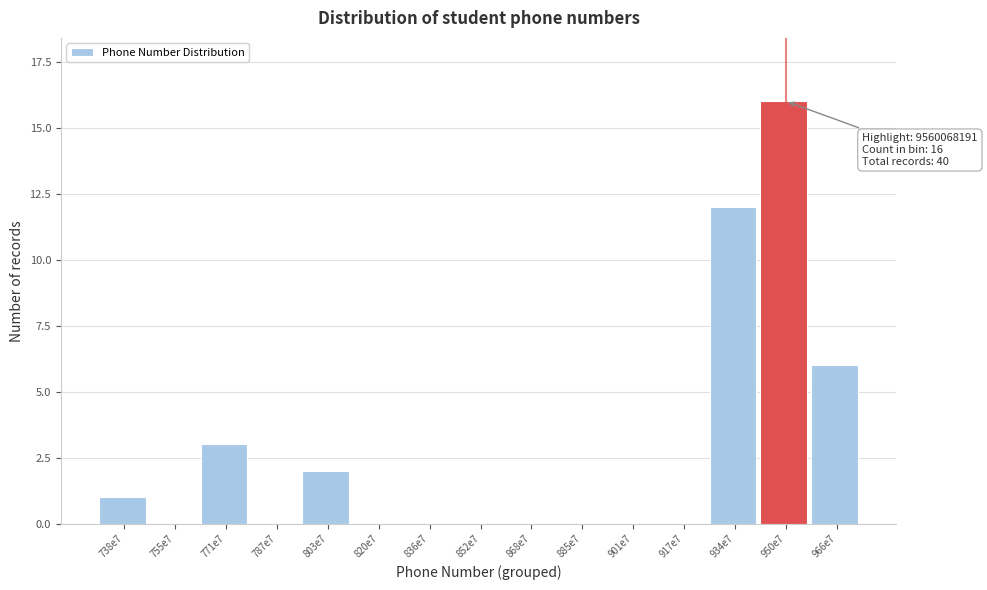

Reading left to right, list all the values displayed in this chart.

738e7=1	755e7=0	771e7=3	787e7=0	803e7=2	820e7=0	836e7=0	852e7=0	868e7=0	885e7=0	901e7=0	917e7=0	934e7=12	950e7=16	966e7=6